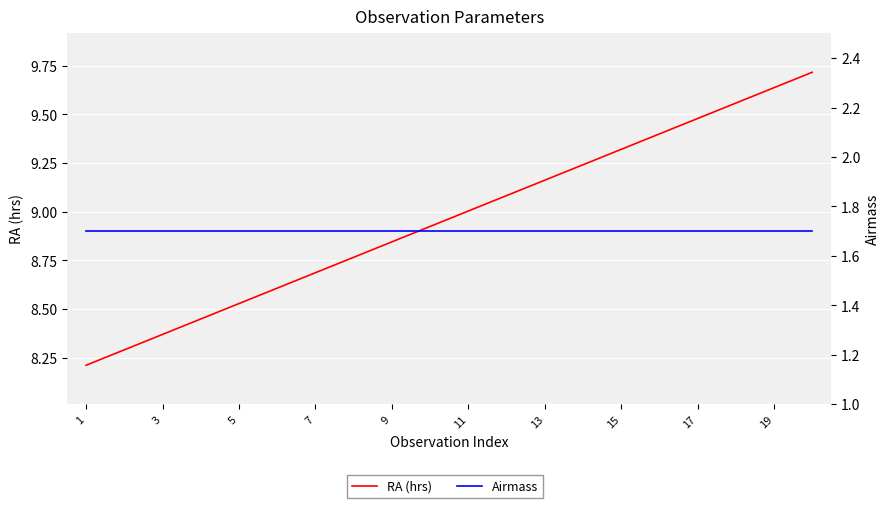

Reading left to right, what are all the values shown in this chart?

RA (hrs): 8.2	8.3	8.4	8.4	8.5	8.6	8.7	8.8	8.8	8.9	9.0	9.1	9.2	9.2	9.3	9.4	9.5	9.6	9.6	9.7
Airmass: 1.7	1.7	1.7	1.7	1.7	1.7	1.7	1.7	1.7	1.7	1.7	1.7	1.7	1.7	1.7	1.7	1.7	1.7	1.7	1.7